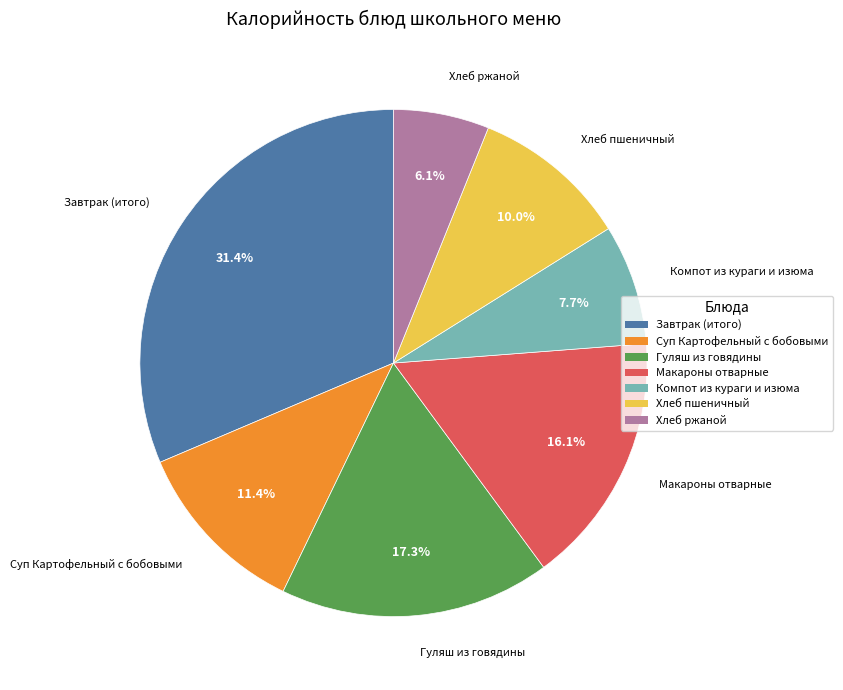

What portion of the pie excludes Гуляш из говядины?

82.7%